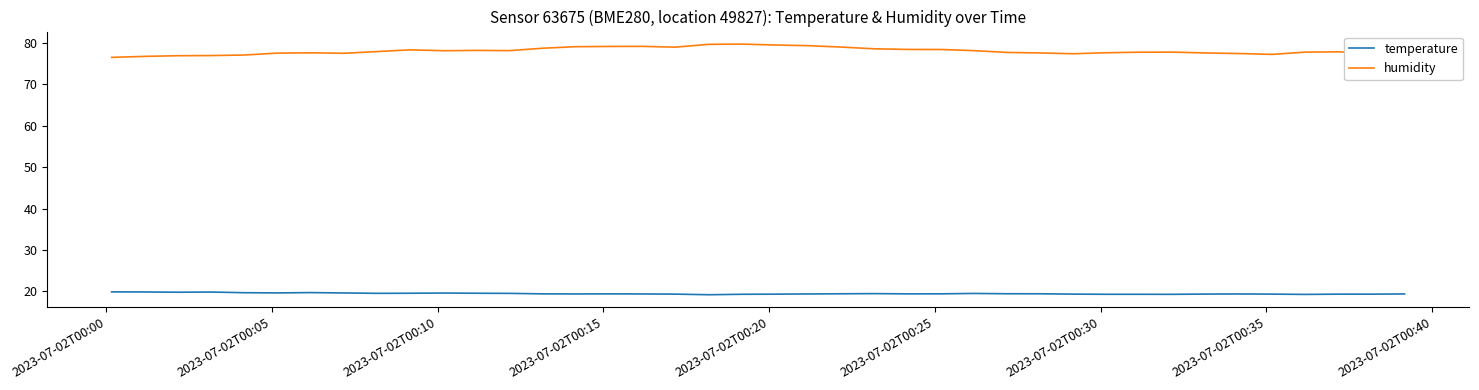

How many lines are shown in the chart?

2